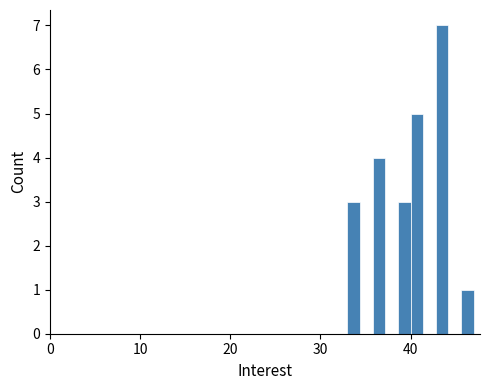

Around what value on the x-axis is the tallest bar? Give the approximate position of its centre, as read against the axis.

44